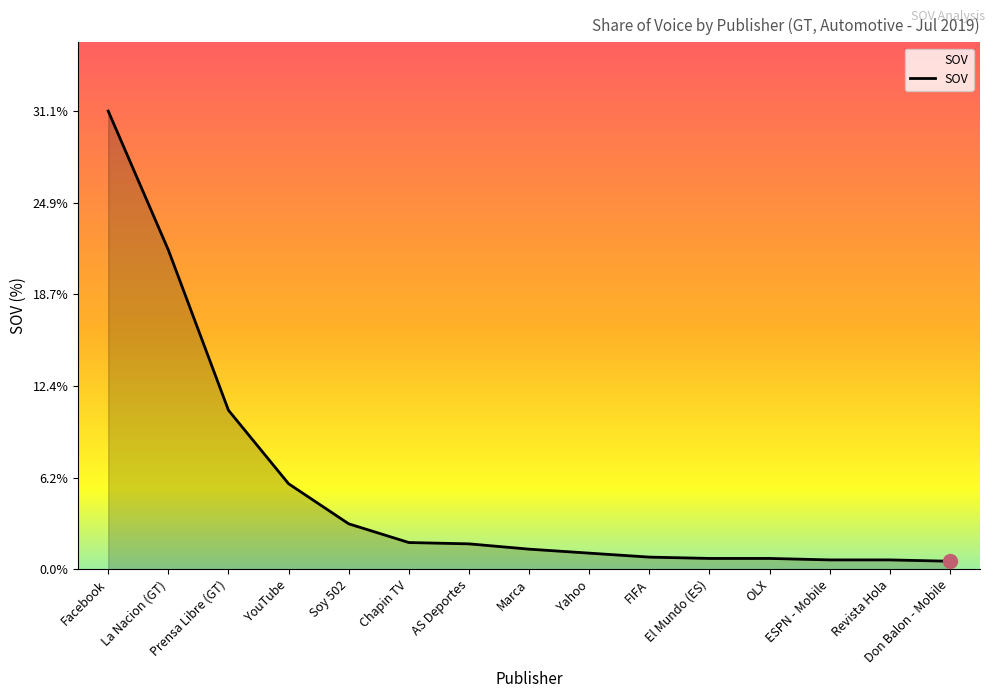

What is the difference between the values at AS Deportes and El Mundo (ES)?

1.0